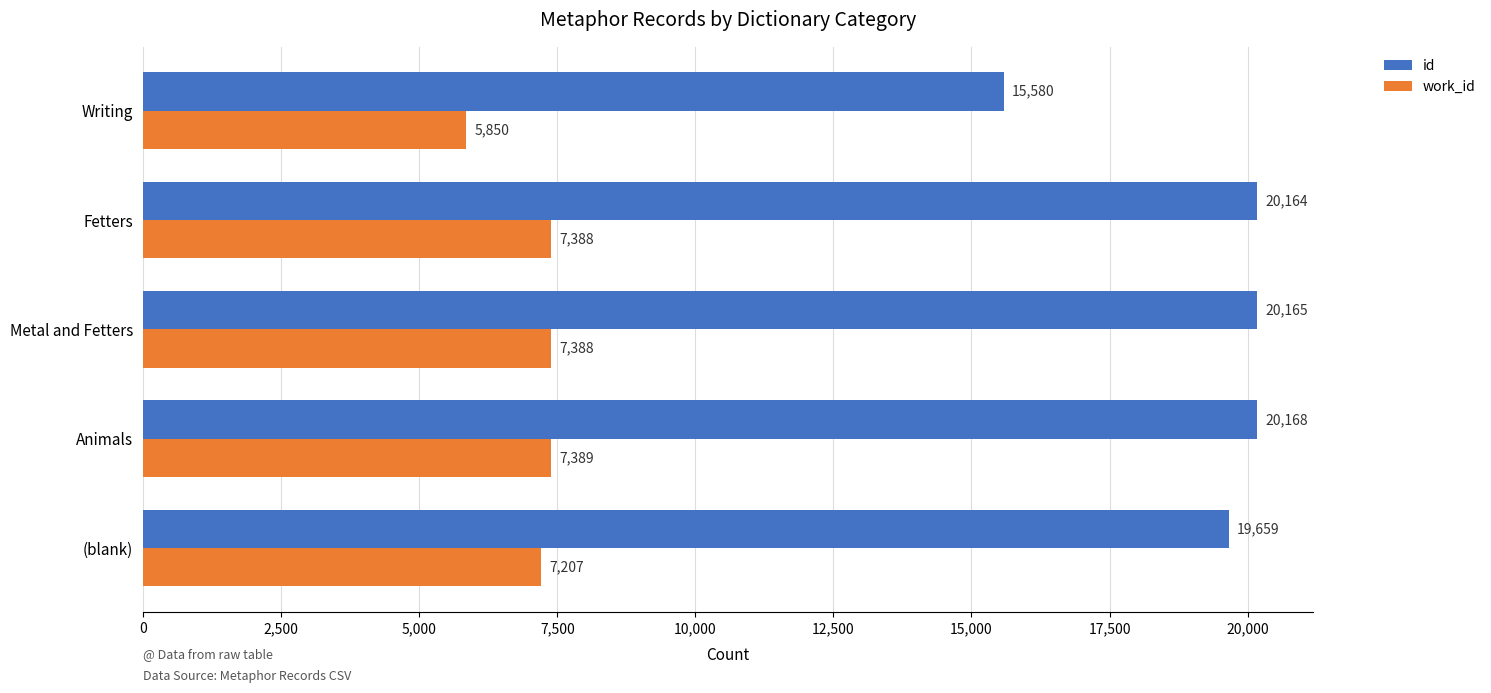

At how many categories does at least one series exceed 17223?

4